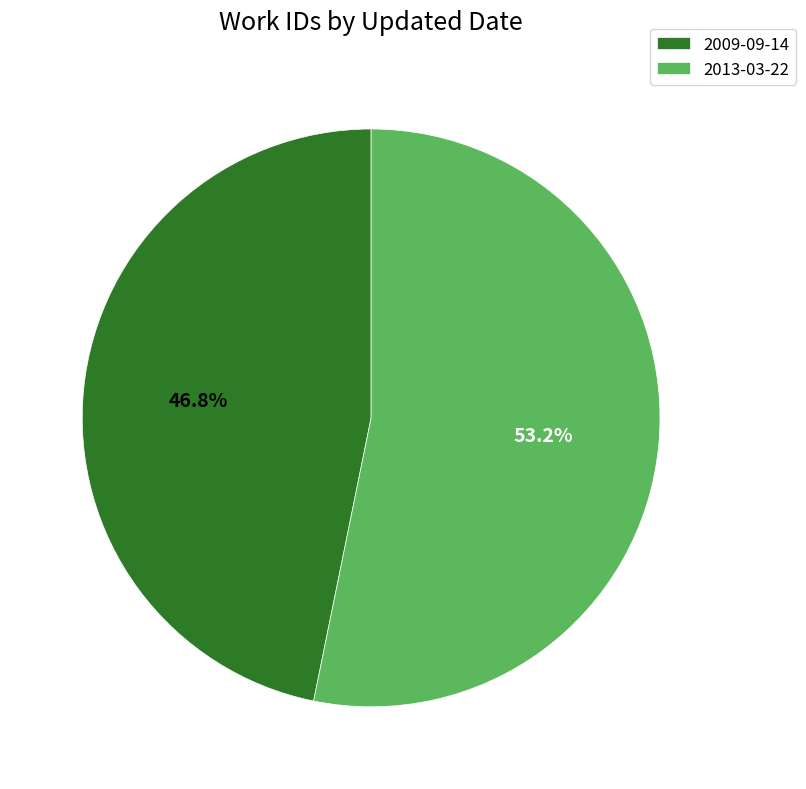

What is the largest slice in the pie chart?

2013-03-22